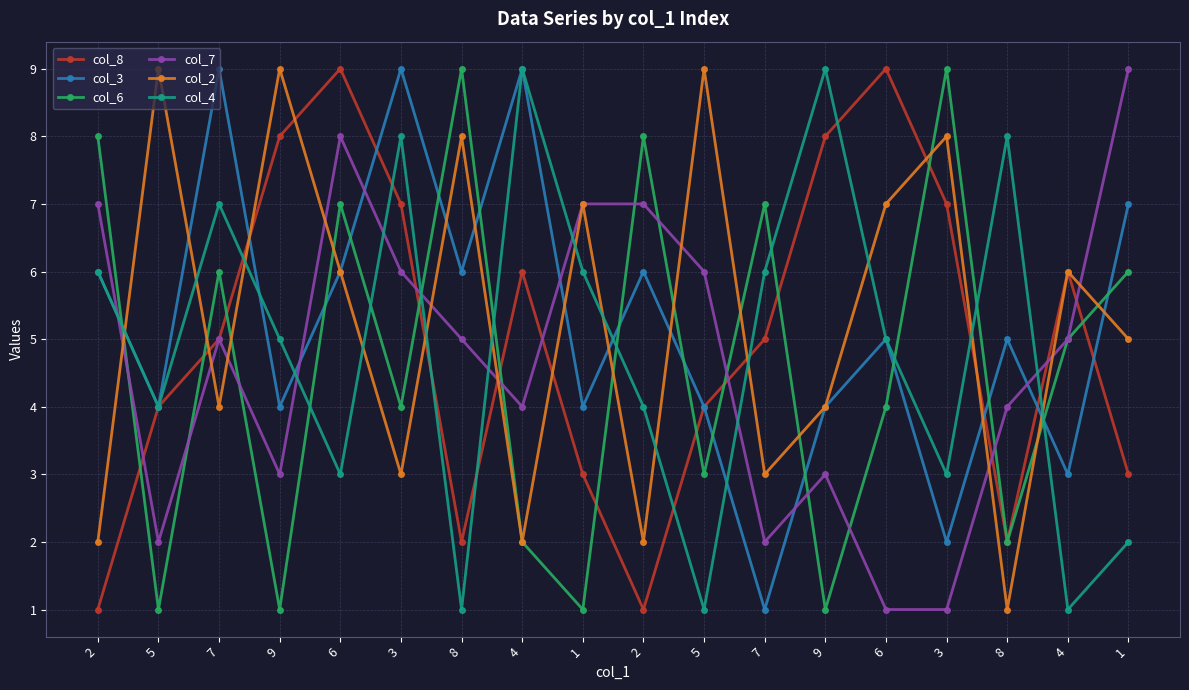

What is the difference between the second highest and minimum values in the col_4 series?

8